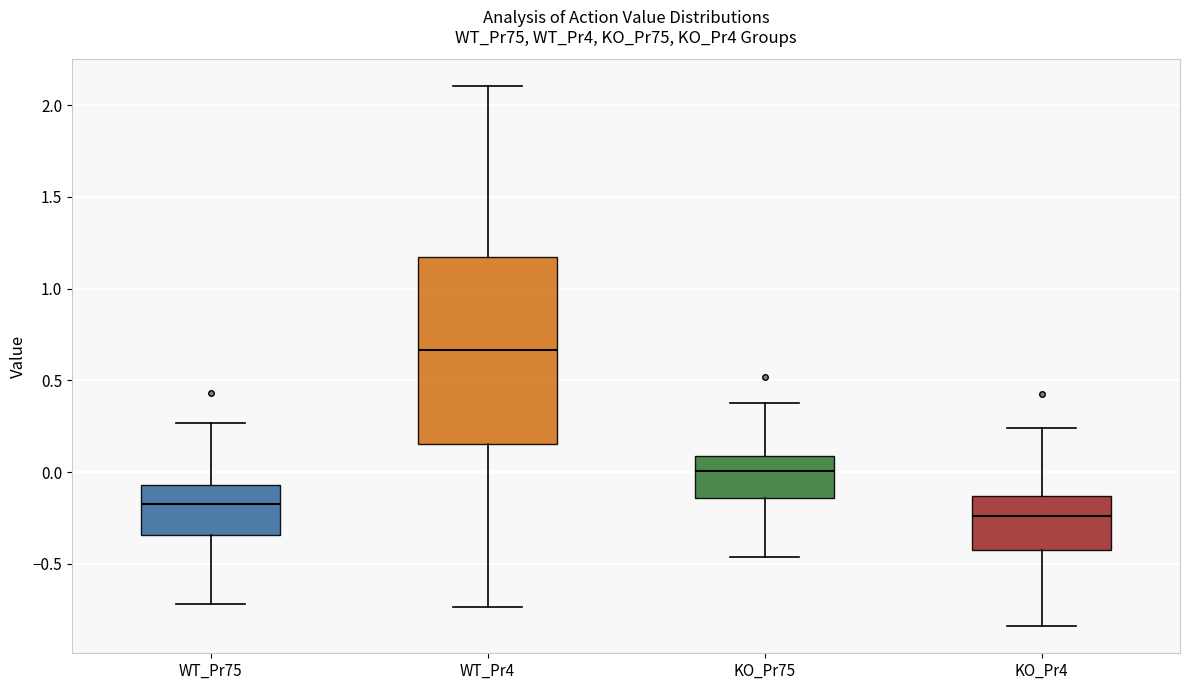

Which box has the lowest median line?

KO_Pr4